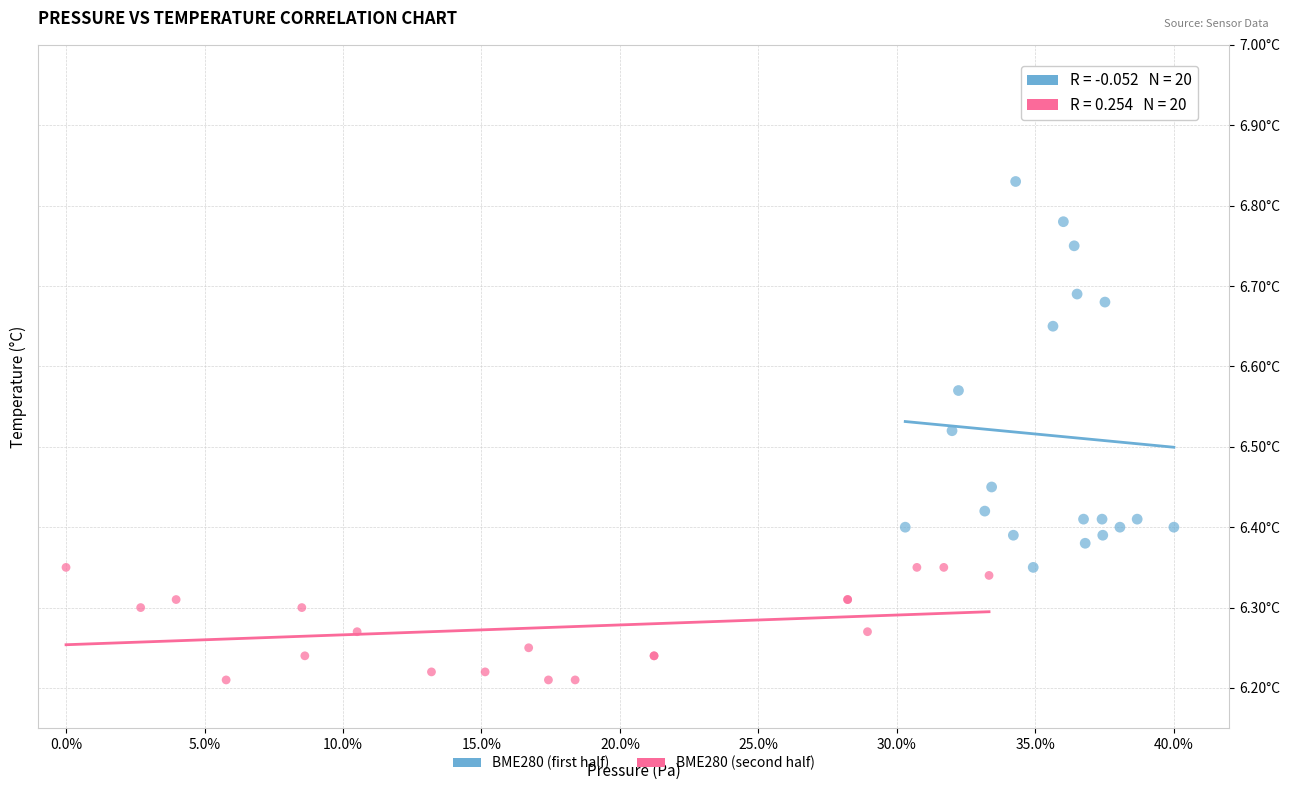

Which series contains the highest Y value?

BME280 (first half)